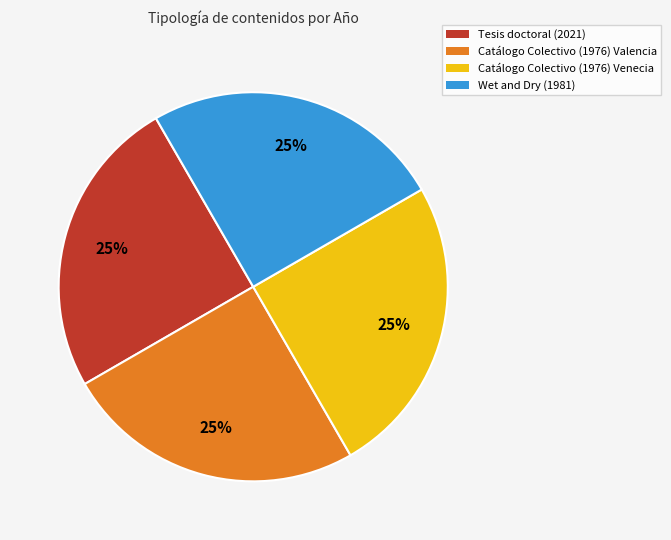

What percentage is the Wet and Dry (1981) slice, to the nearest percent?

25%